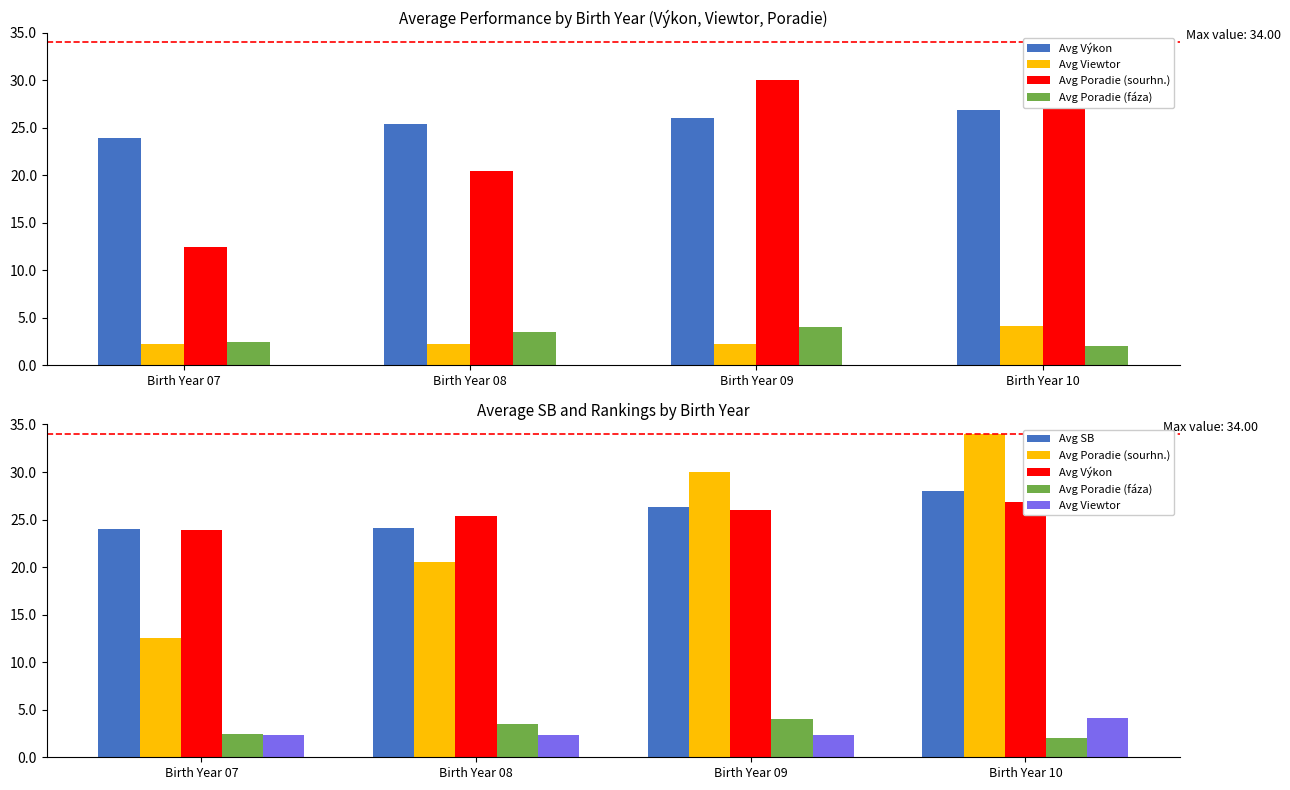

What is the minimum value for Avg Poradie (sourhn.)?

12.5